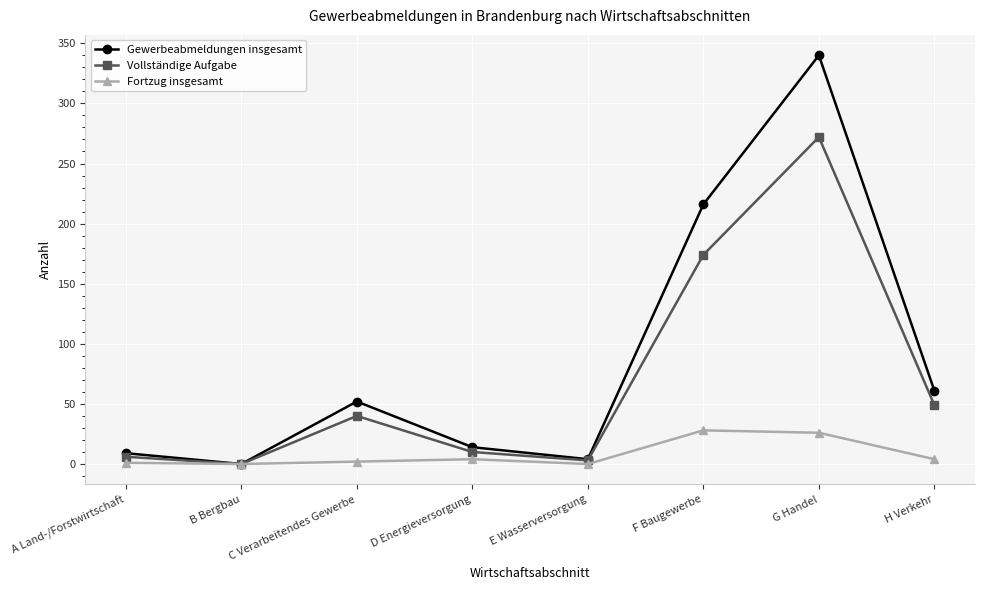

Which category has the highest value in the Vollständige Aufgabe series?

G Handel